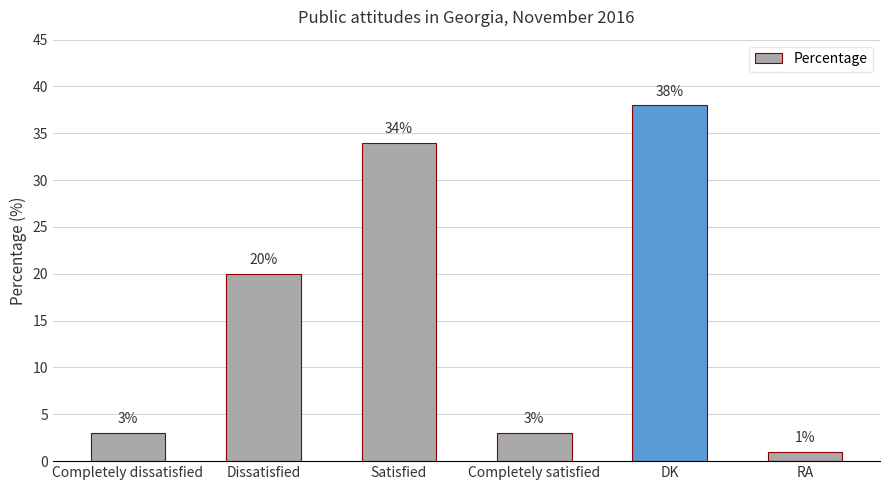

What is the change in value from Satisfied to RA?

-33